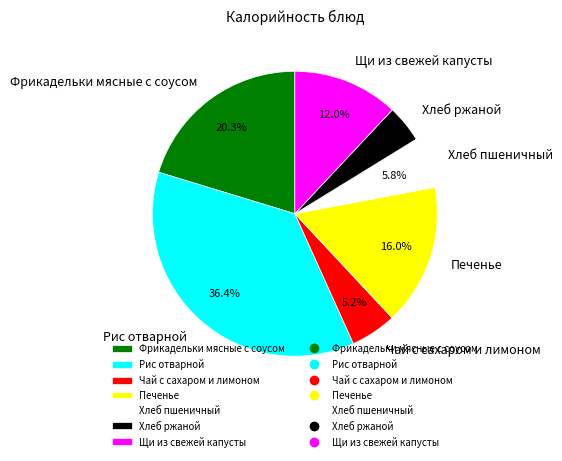

To the nearest percent, what is the difference between the largest and smallest slice percentages?

32%